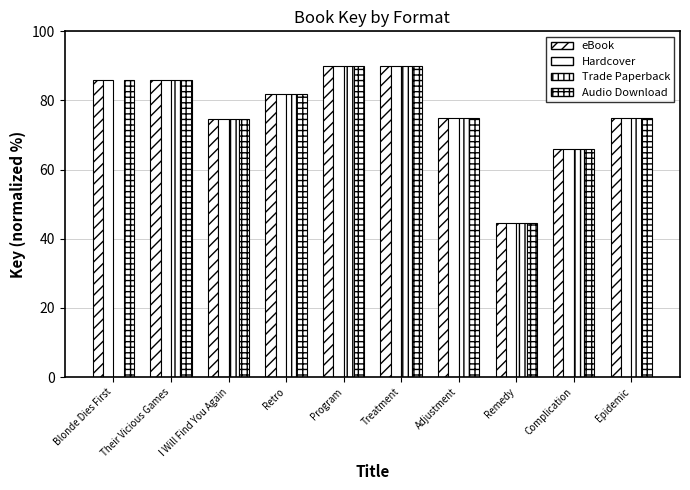

How many groups of bars are there?

10